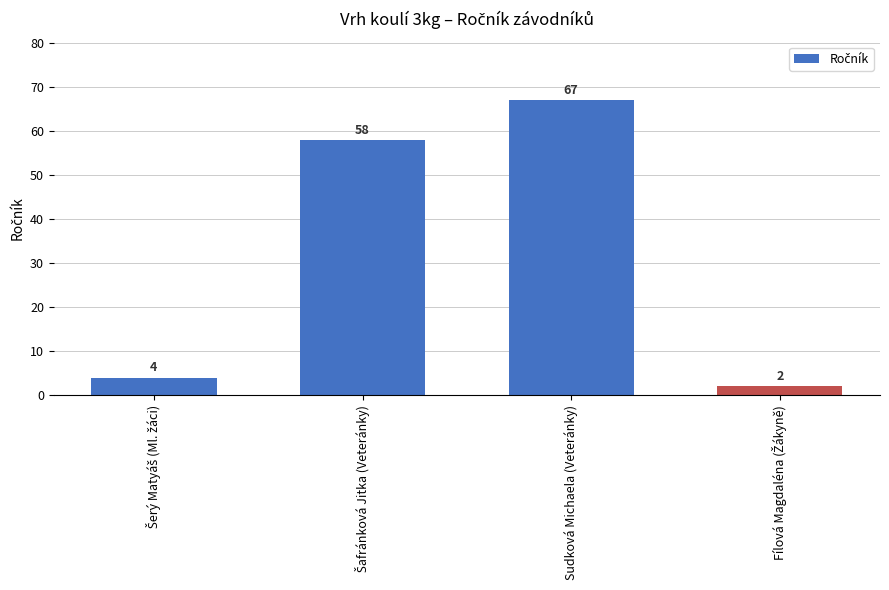

How many series are shown in this chart?

1